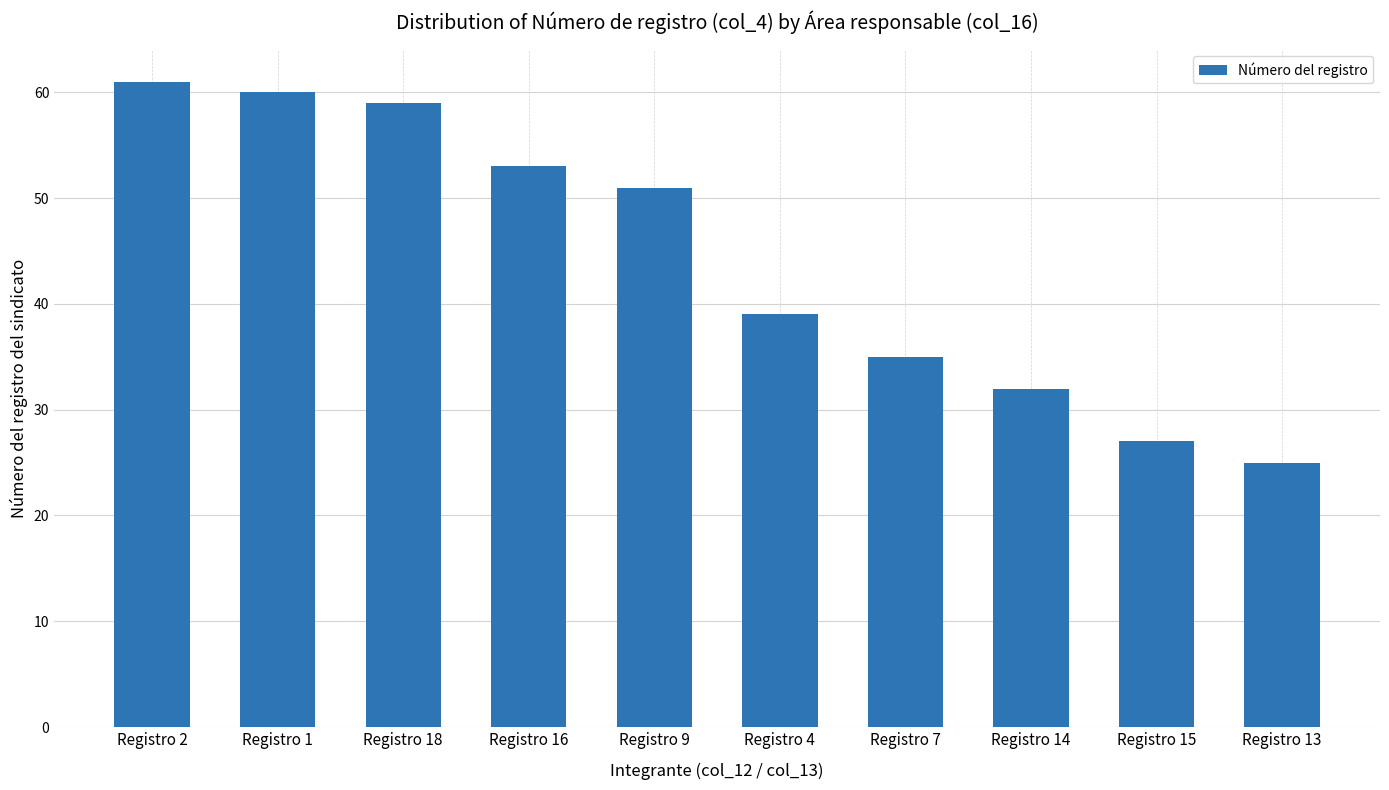

What is the average value?

44